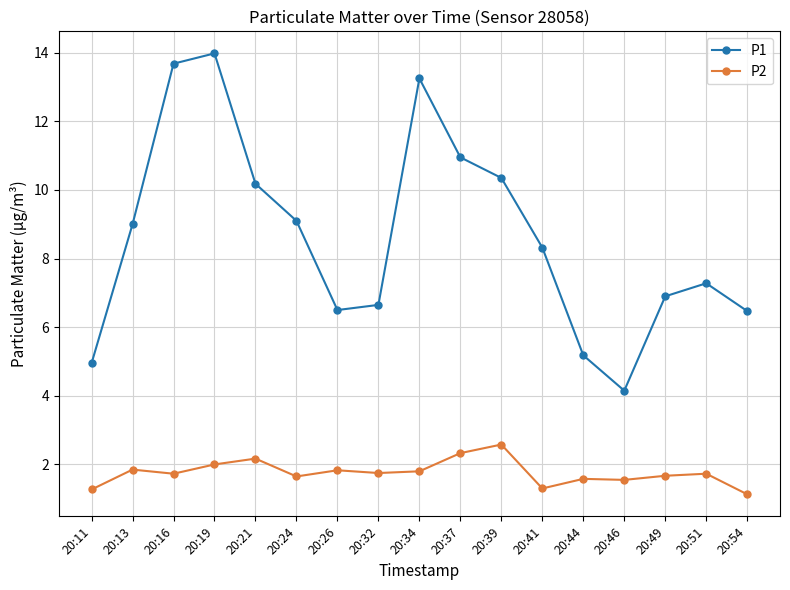

What is the value of the P2 point at the 12th from the left?

1.3